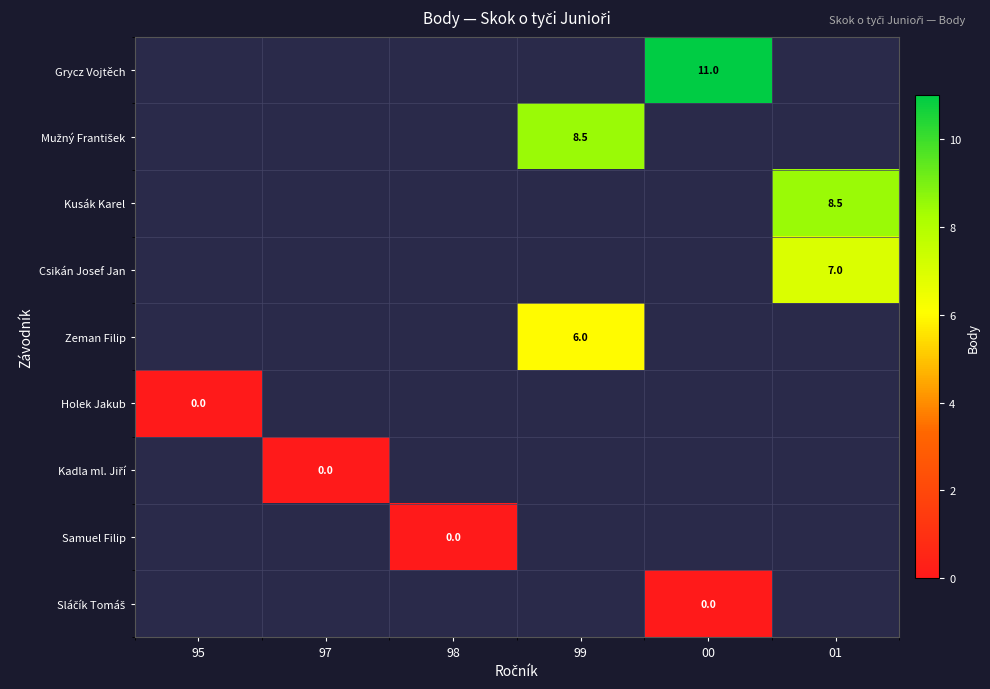

Which category has the highest value in the Csikán Josef Jan series?

01